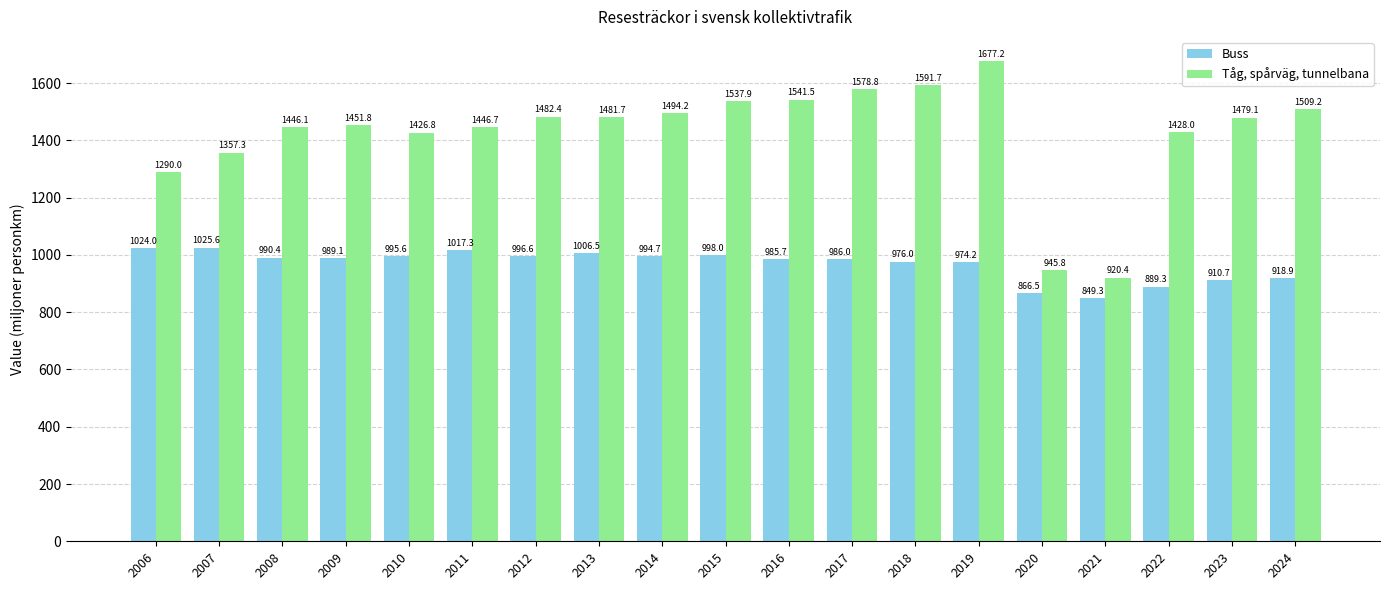

At which category does the chart reach its peak across all series?

2019